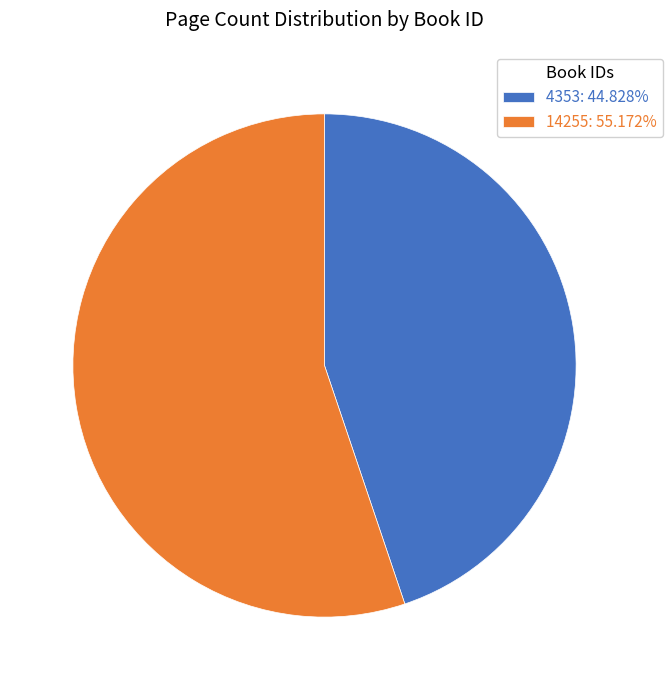

What is the ratio of the value at 14255: 55.172% to the value at 4353: 44.828%?

1.2